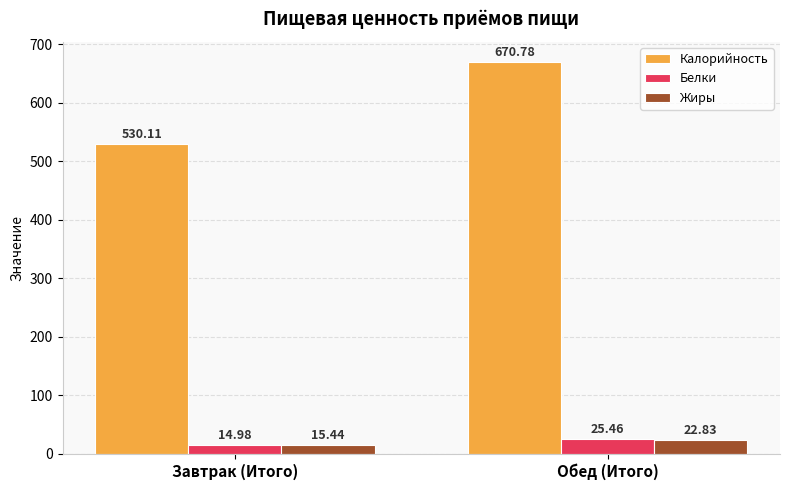

What position from the left is Завтрак (Итого)?

1